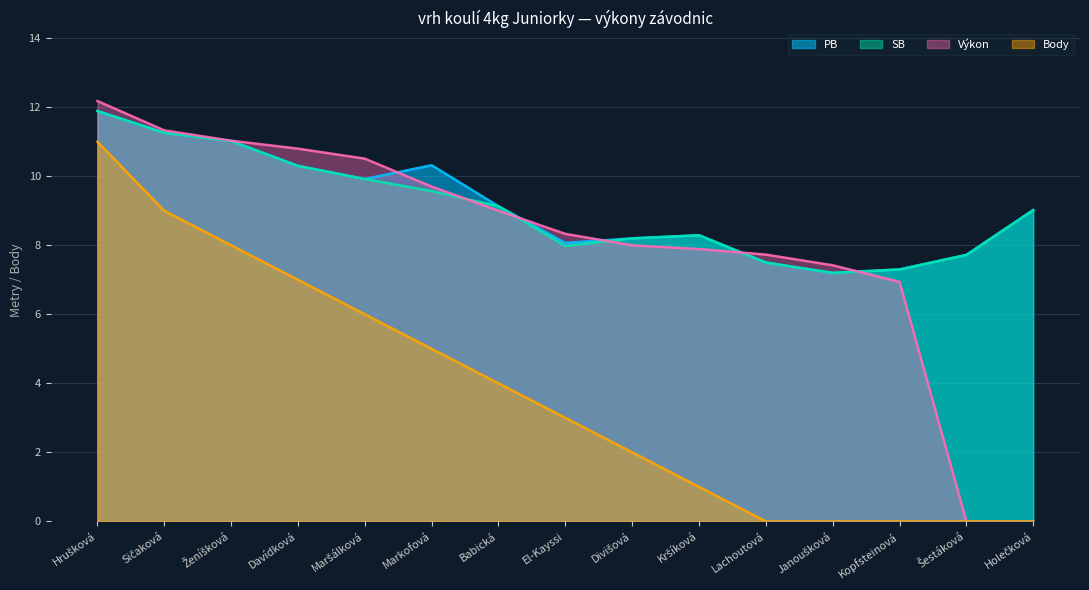

Rank the series by their maximum value, from lowest to highest.

Body, PB, SB, Výkon